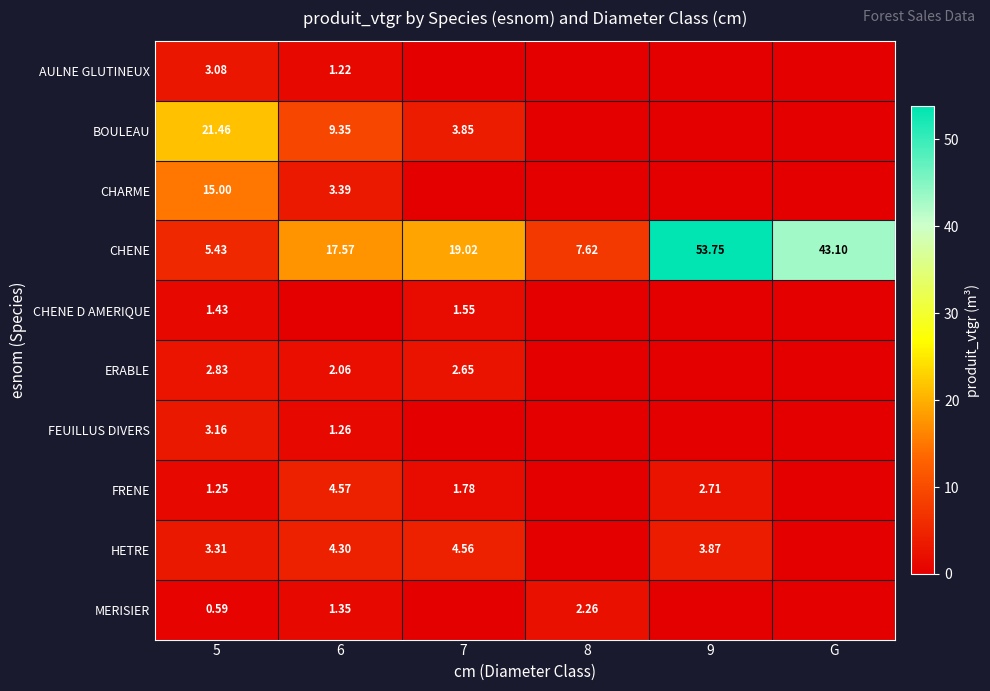

Rank the series at 5 from lowest to highest value.

MERISIER, FRENE, CHENE D AMERIQUE, ERABLE, AULNE GLUTINEUX, FEUILLUS DIVERS, HETRE, CHENE, CHARME, BOULEAU